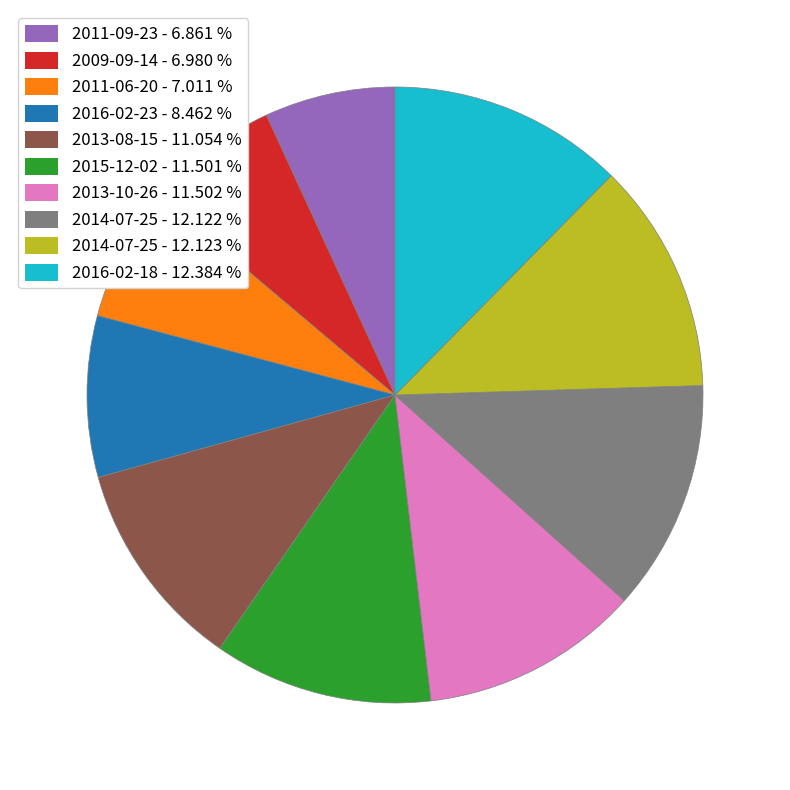

What is the ratio of the value at 2014-07-25 - 12.122 % to the value at 2016-02-18 - 12.384 %?

1.0